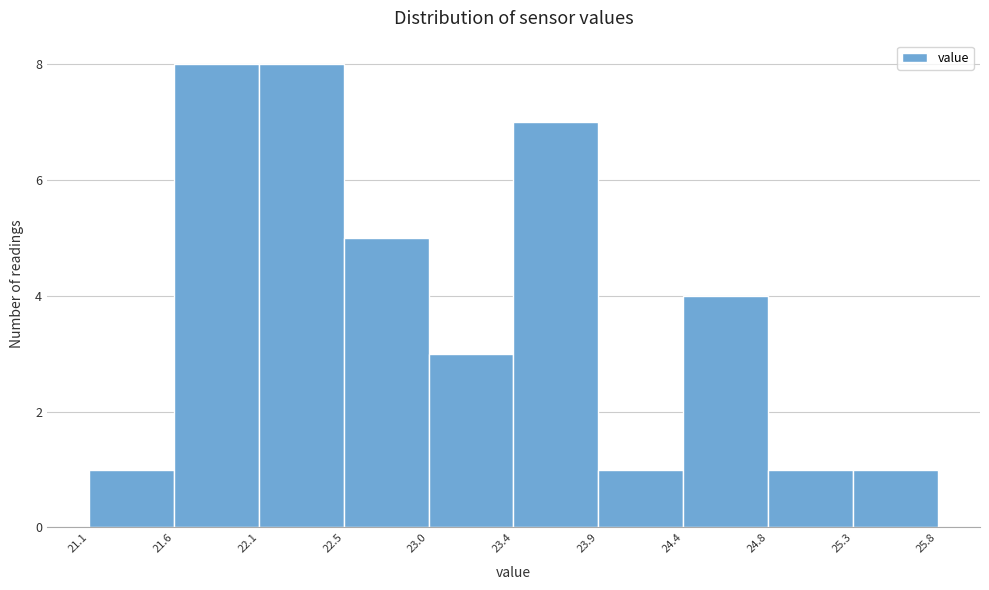

Reading left to right, transcribe this chart: for each bar, give the range it covers on the x-axis and its height. The values are not printed on the chart, so give them approximately, as read against the axis.

21.1 to 21.6: 1
21.6 to 22.1: 8
22.1 to 22.5: 8
22.5 to 23.0: 5
23.0 to 23.4: 3
23.4 to 23.9: 7
23.9 to 24.4: 1
24.4 to 24.8: 4
24.8 to 25.3: 1
25.3 to 25.8: 1